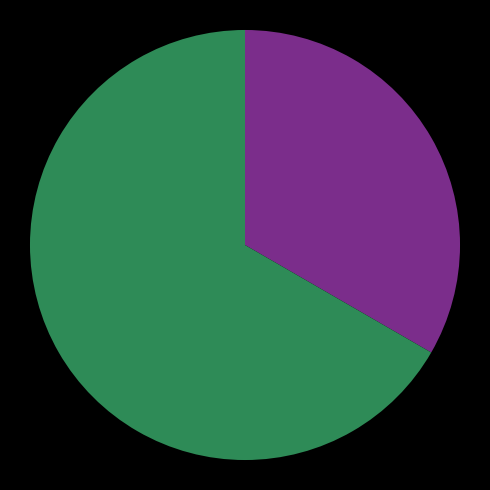

Does any single category account for the majority?

Yes